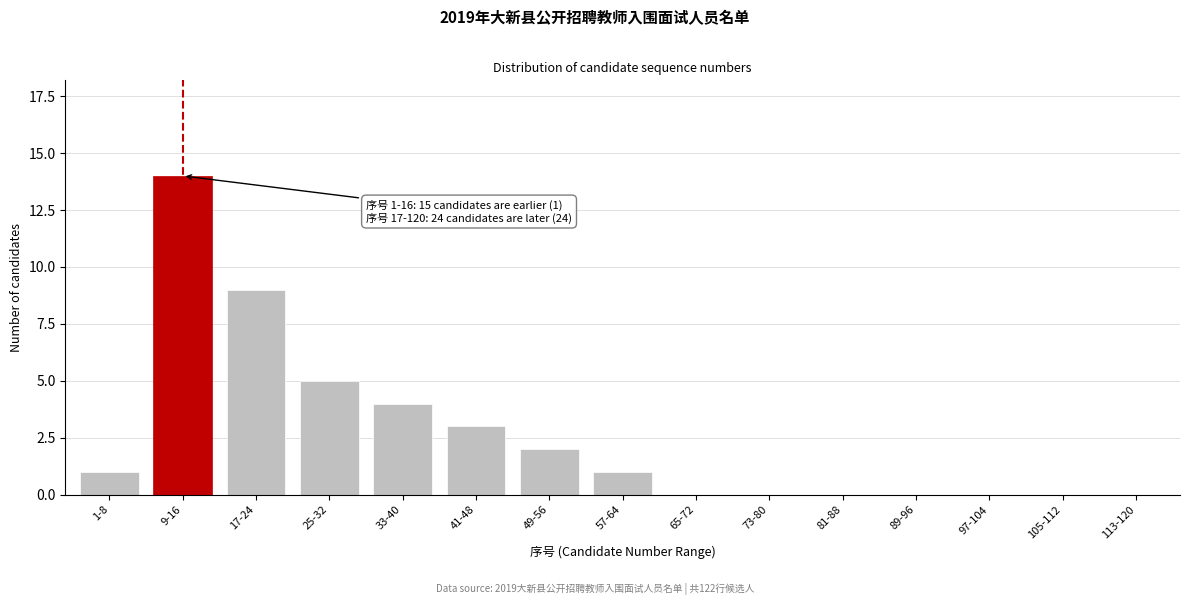

Reading right to left, list all the values displayed in this chart.

113-120=0	105-112=0	97-104=0	89-96=0	81-88=0	73-80=0	65-72=0	57-64=1	49-56=2	41-48=3	33-40=4	25-32=5	17-24=9	9-16=14	1-8=1